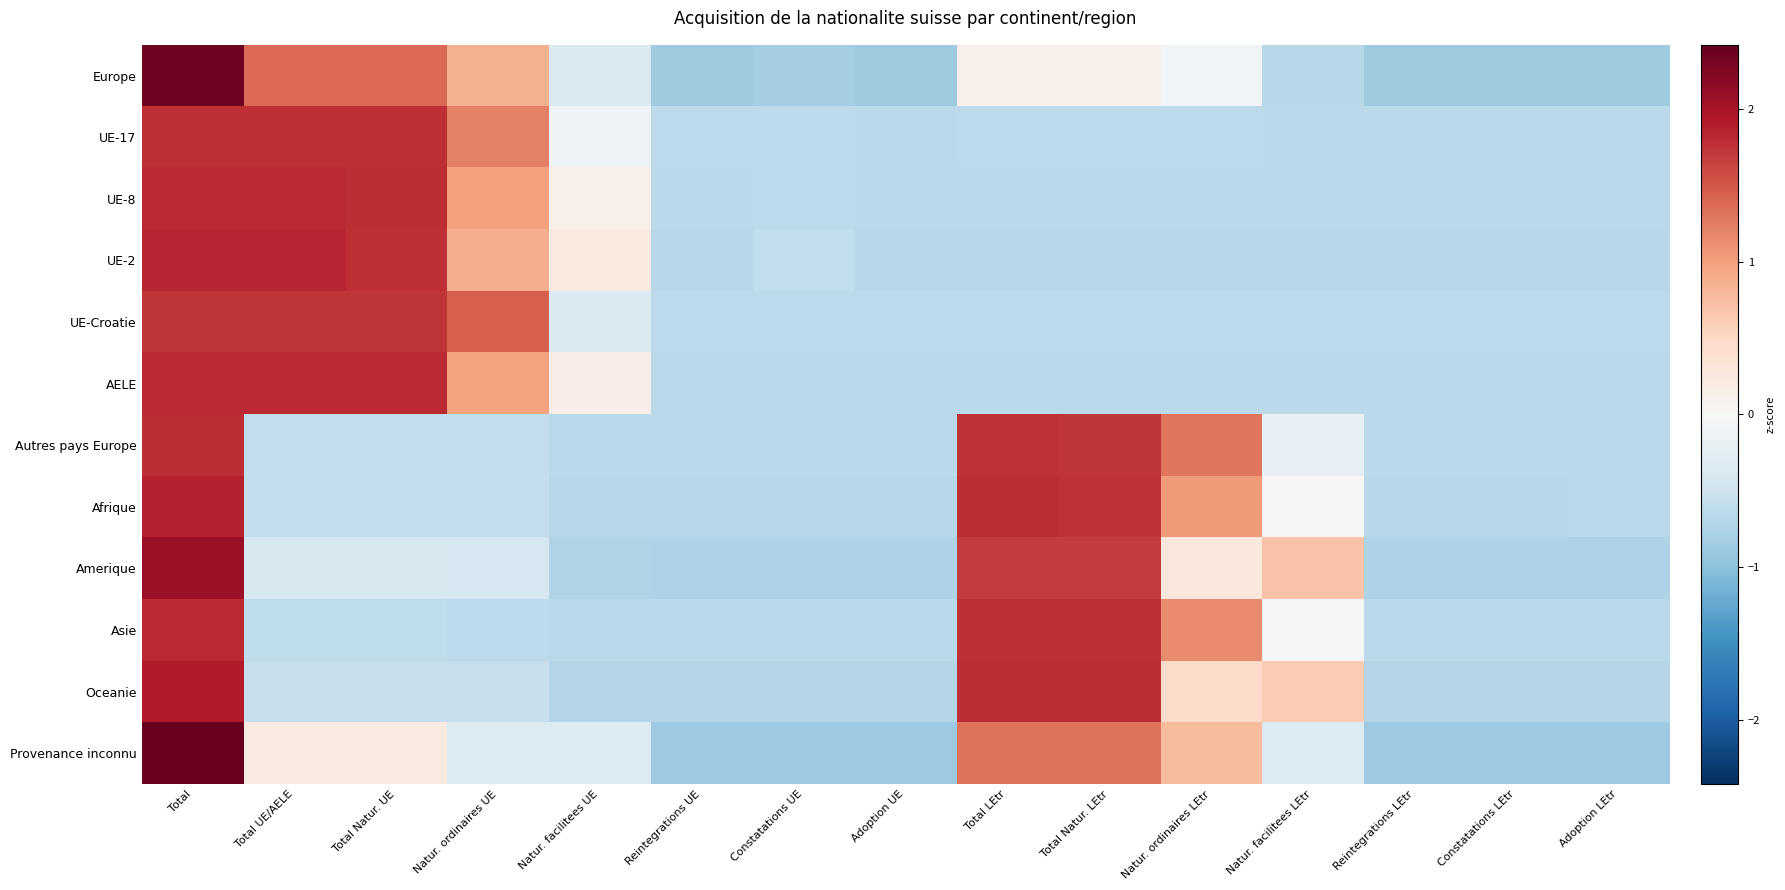

Which series has the largest total across all categories?

Europe